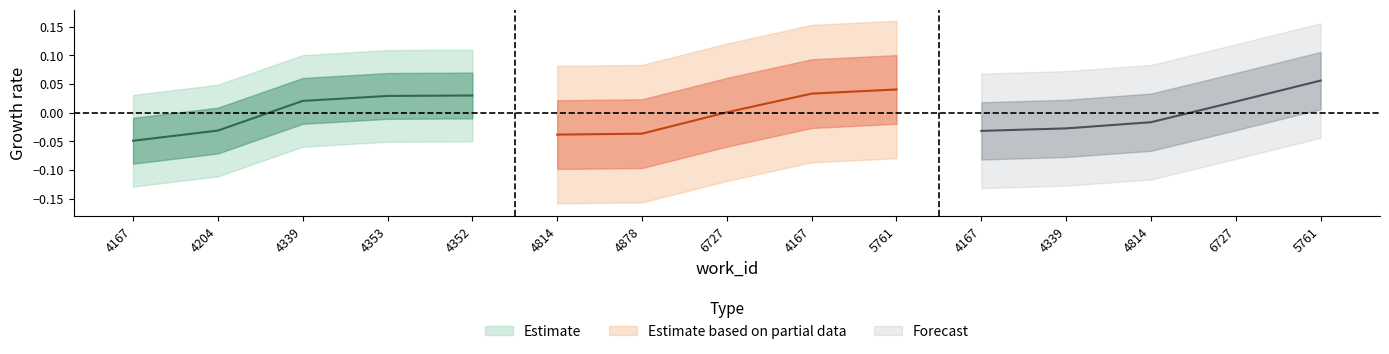

True or false: Estimate based on partial data has more than 1 points higher than both neighbors.

False